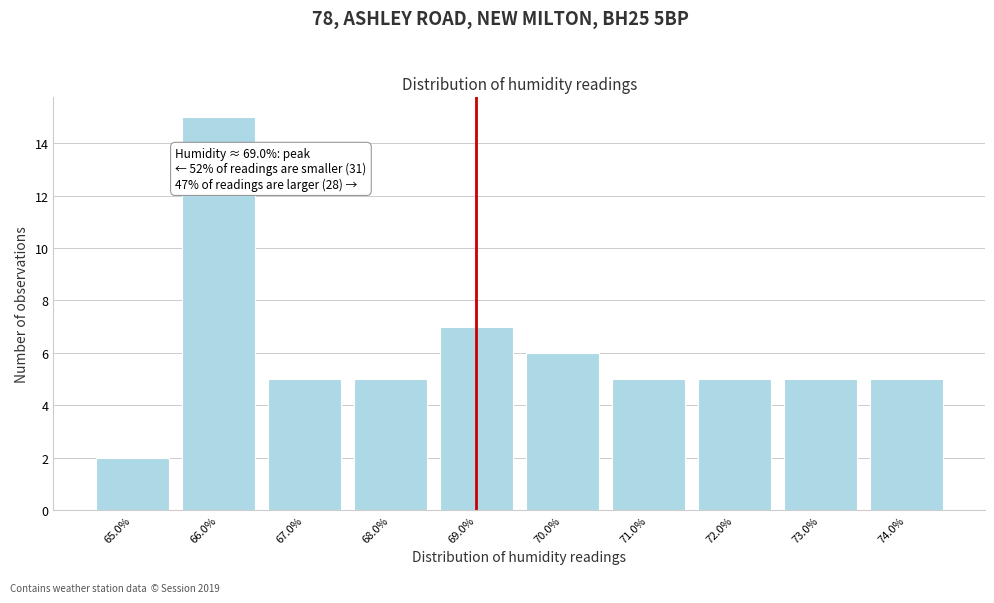

Over which range of the x-axis is the bar tallest?

65.5 to 66.5